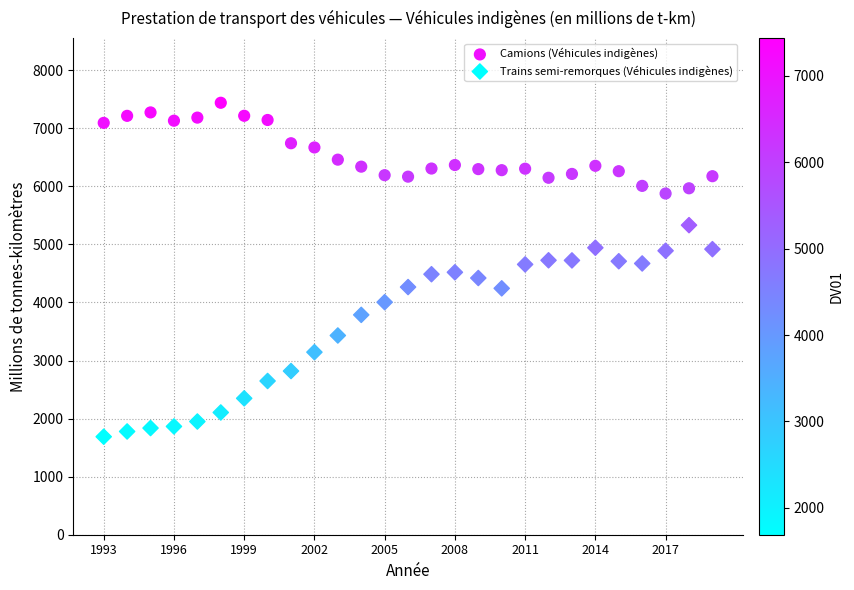

Which series reaches the maximum Y coordinate?

Camions (Véhicules indigènes)